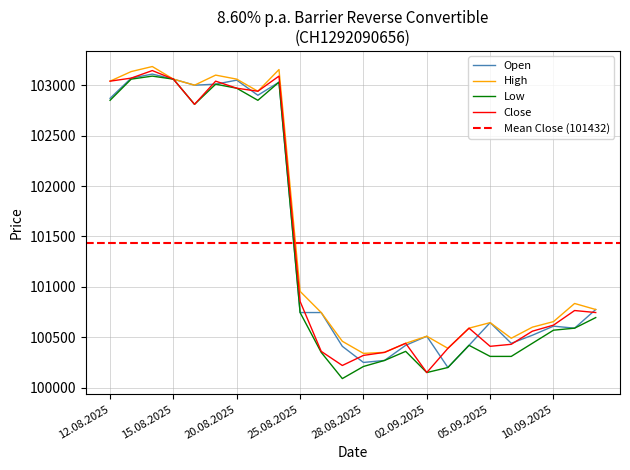

At which category does High reach its first local valley?

18.08.2025